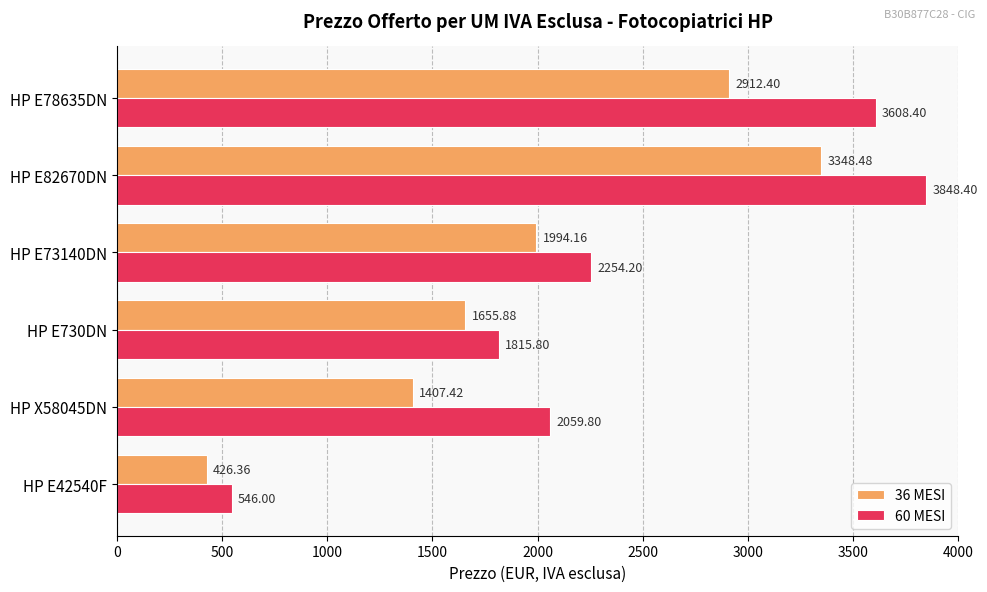

List the series in order of their peak value, highest first.

60 MESI, 36 MESI